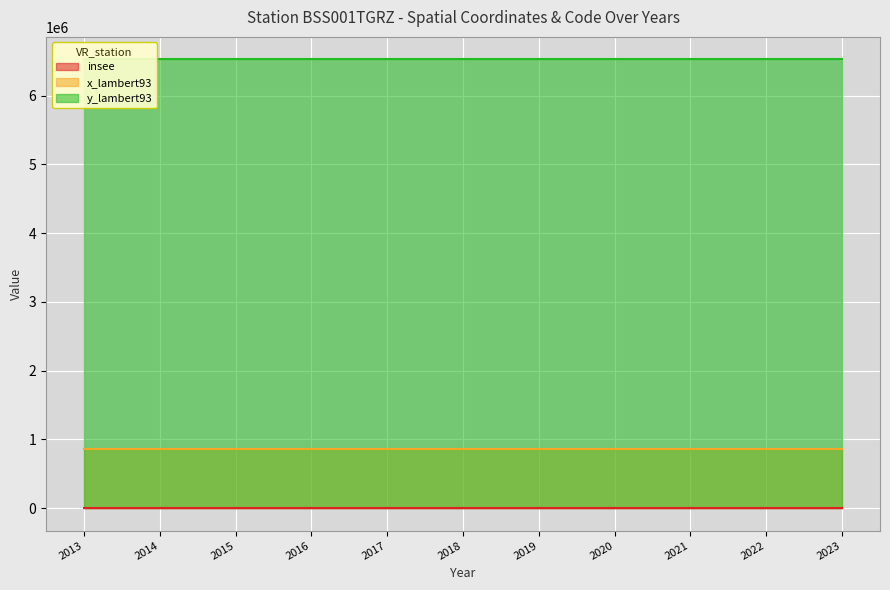

What is the greatest value displayed?

6525897